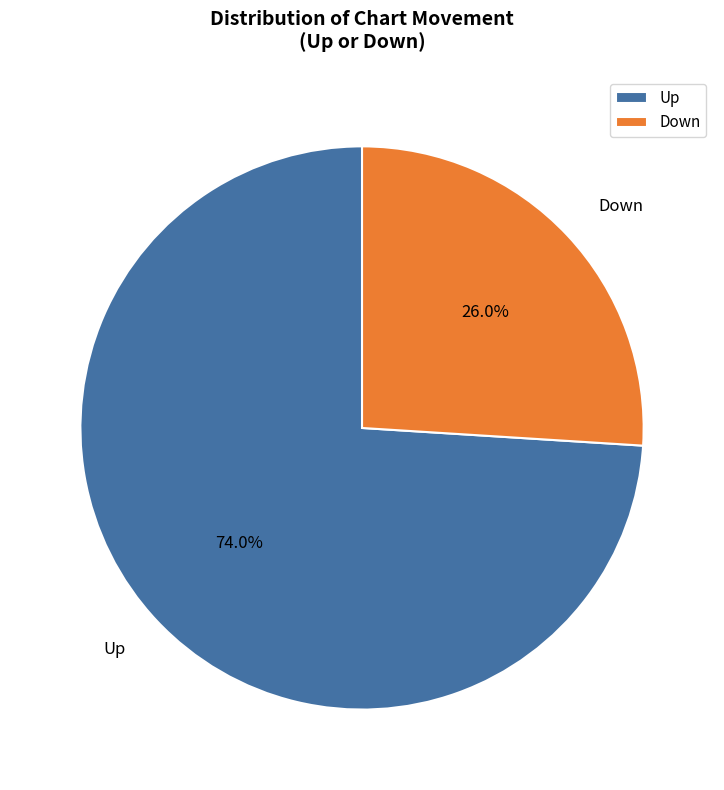

Which has a higher value, Up or Down?

Up